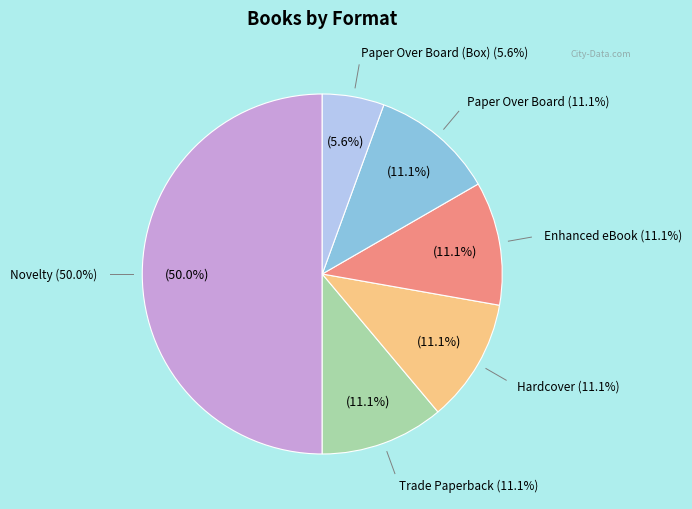

Is the sum of Novelty and Trade Paperback greater than half?

Yes